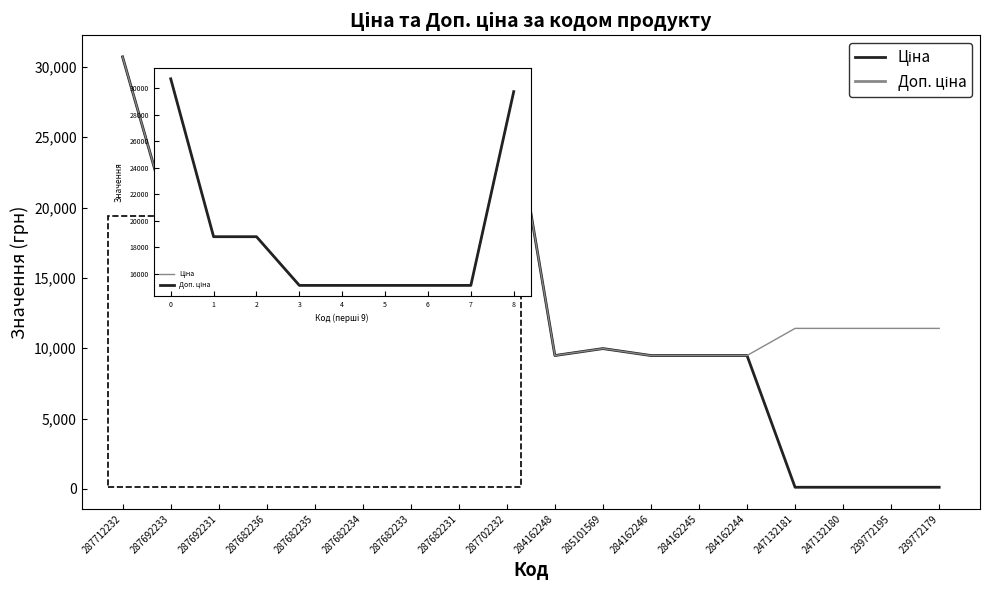

Which label corresponds to the largest value in the chart?

287712232